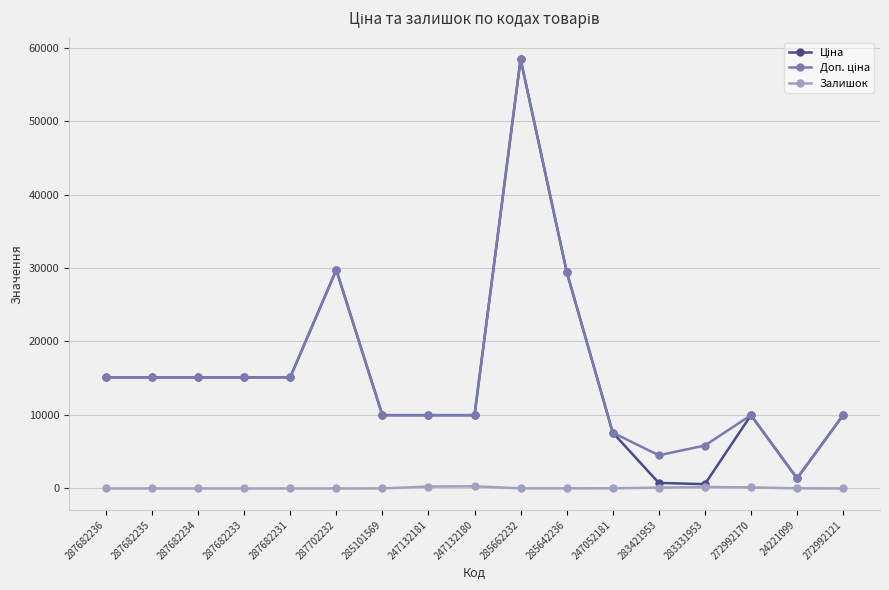

Which category has the highest value across all series?

285662232